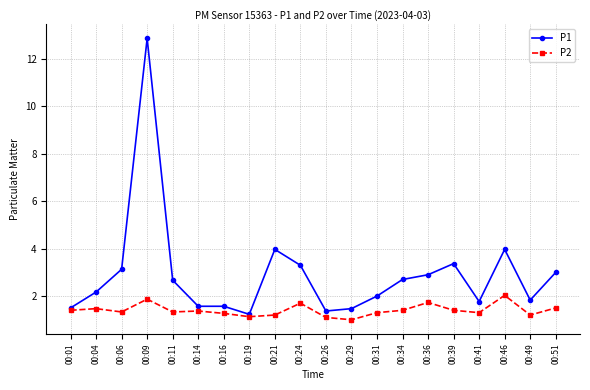

At which category does P1 reach its first local peak?

00:09